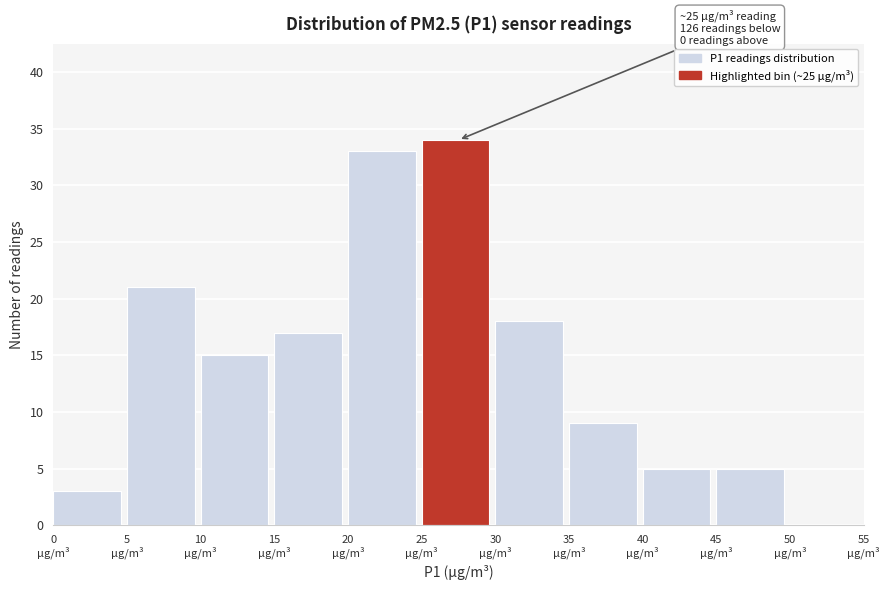

Over which range of the x-axis is the bar tallest?

25 to 30